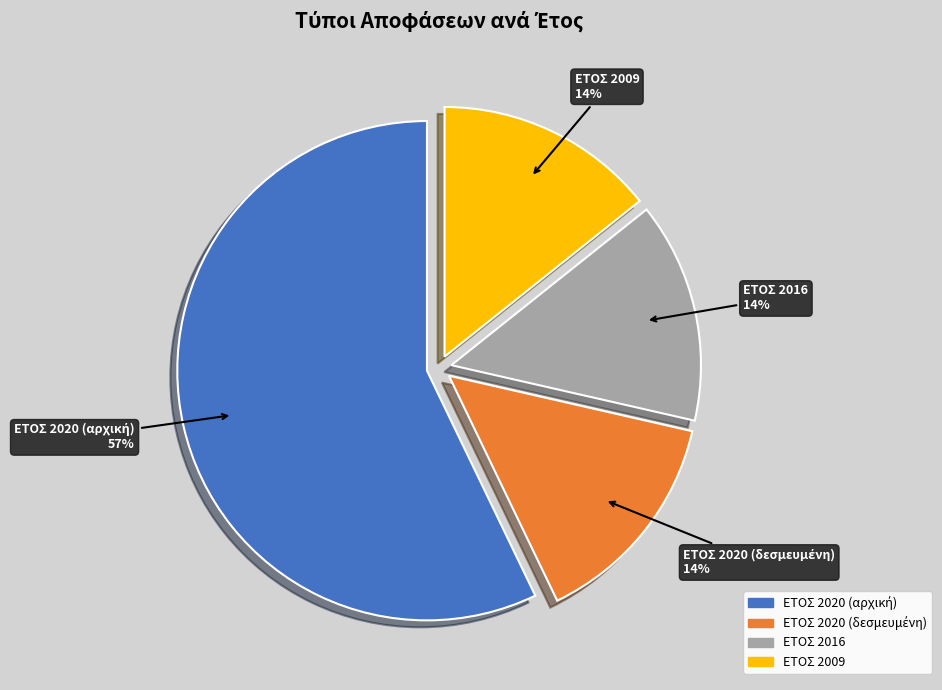

What percentage is the ΕΤΟΣ 2016 slice, to the nearest percent?

14%